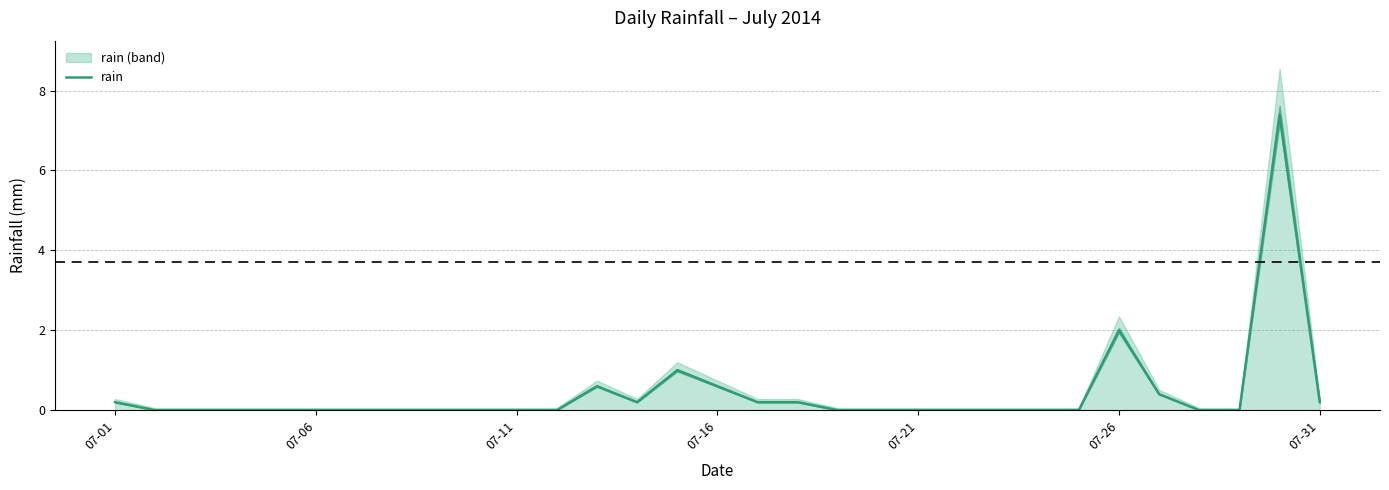

What is the sum of all values?

13.0